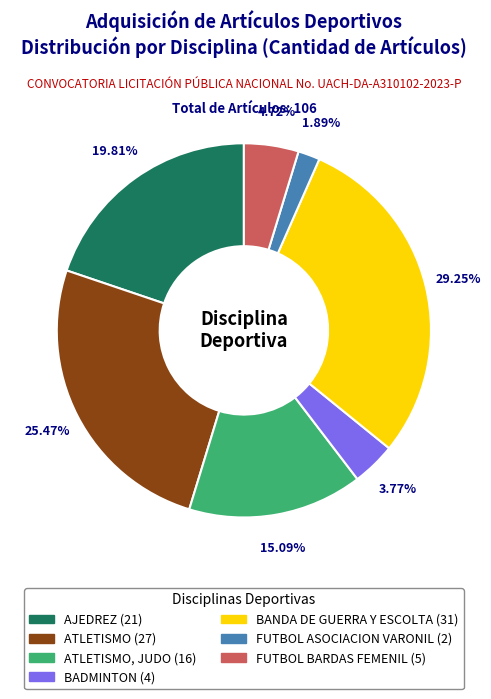

Is there a majority slice in this chart?

No